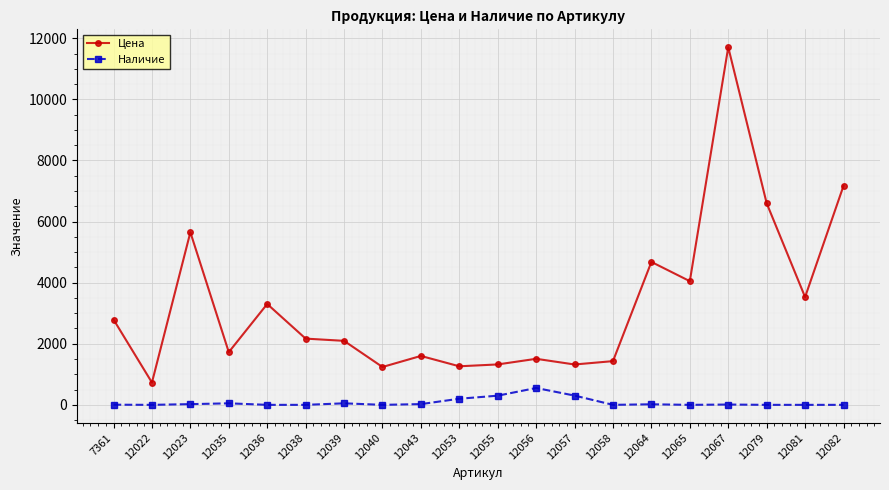

How many lines are shown in the chart?

2